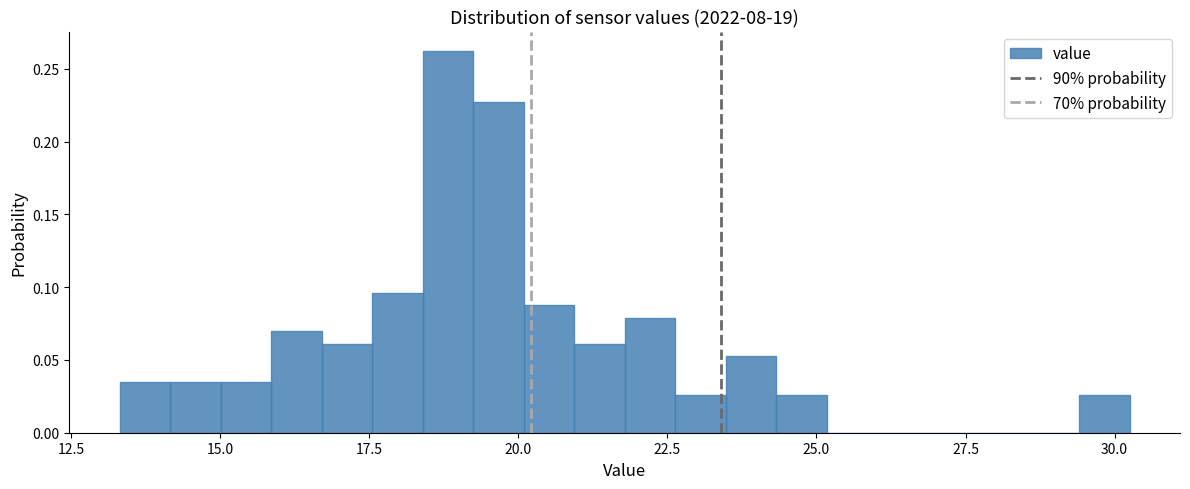

Around what value on the x-axis is the tallest bar? Give the approximate position of its centre, as read against the axis.

19.0